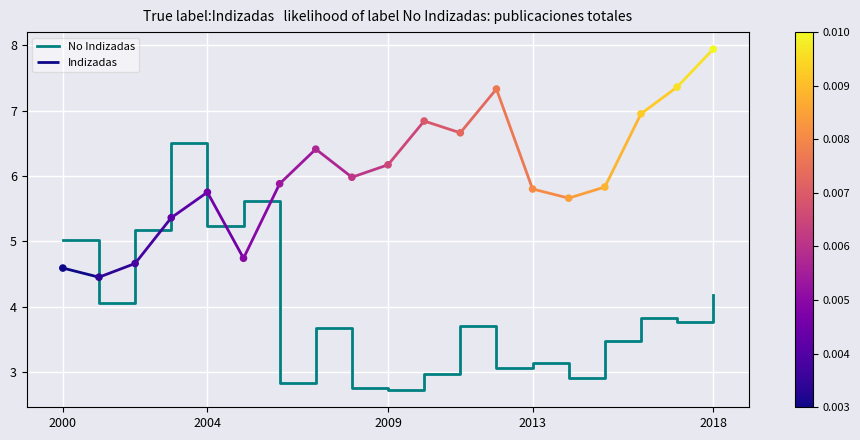

What is the maximum value for No Indizadas?

6.5